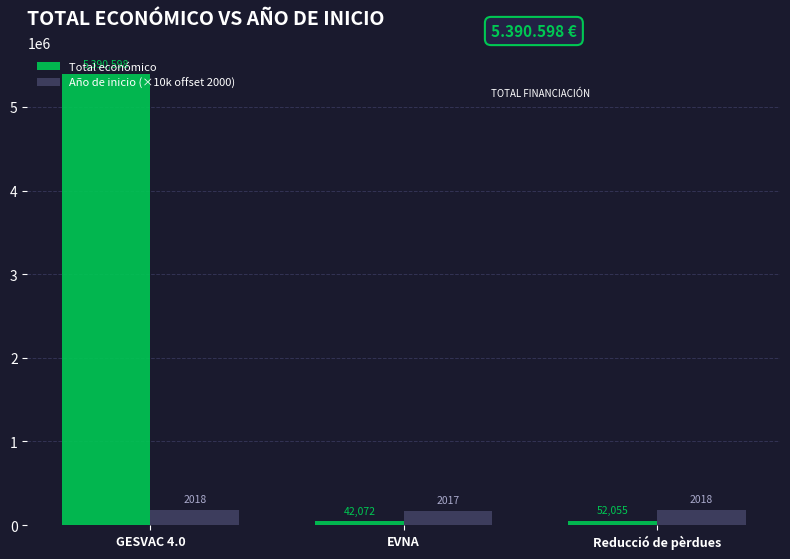

The Año de inicio (×10k offset 2000) series shows 180000 at GESVAC 4.0. True or false?

True